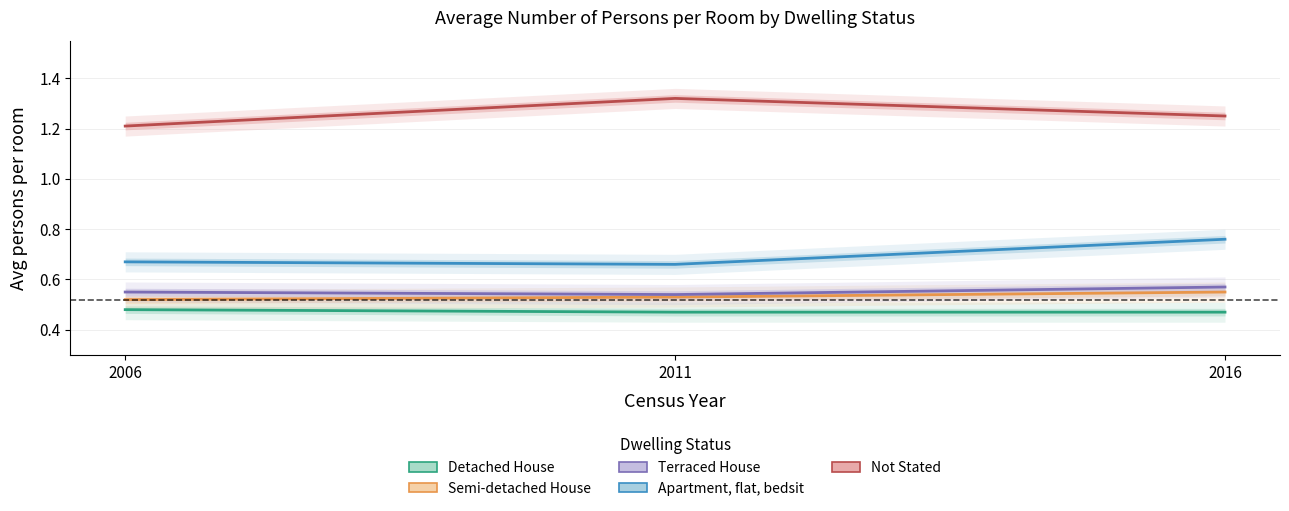

What is the maximum value shown in the chart?

1.3